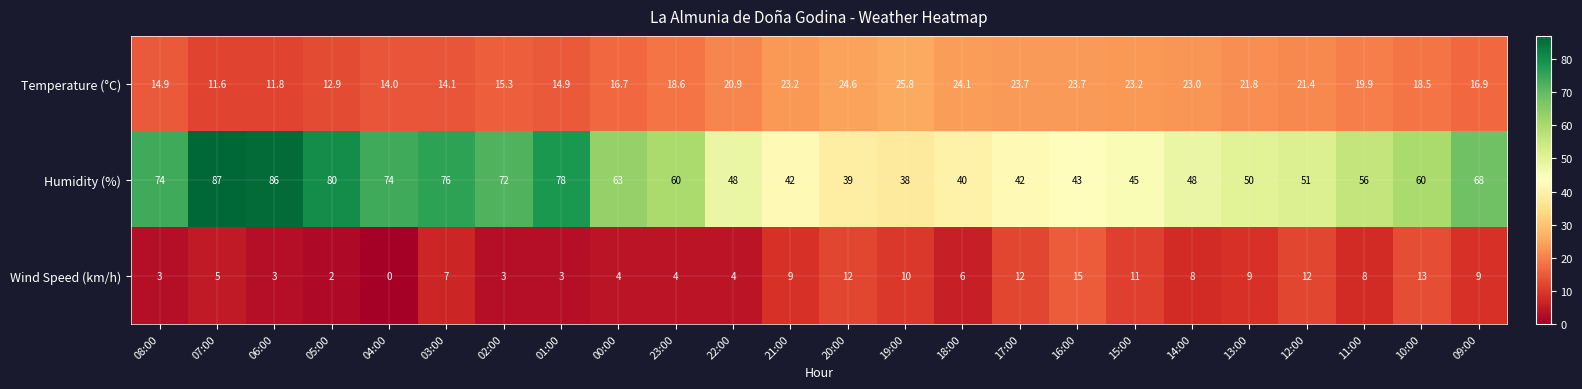

Is it true that Humidity (%) equals 74.0 at 04:00?

True